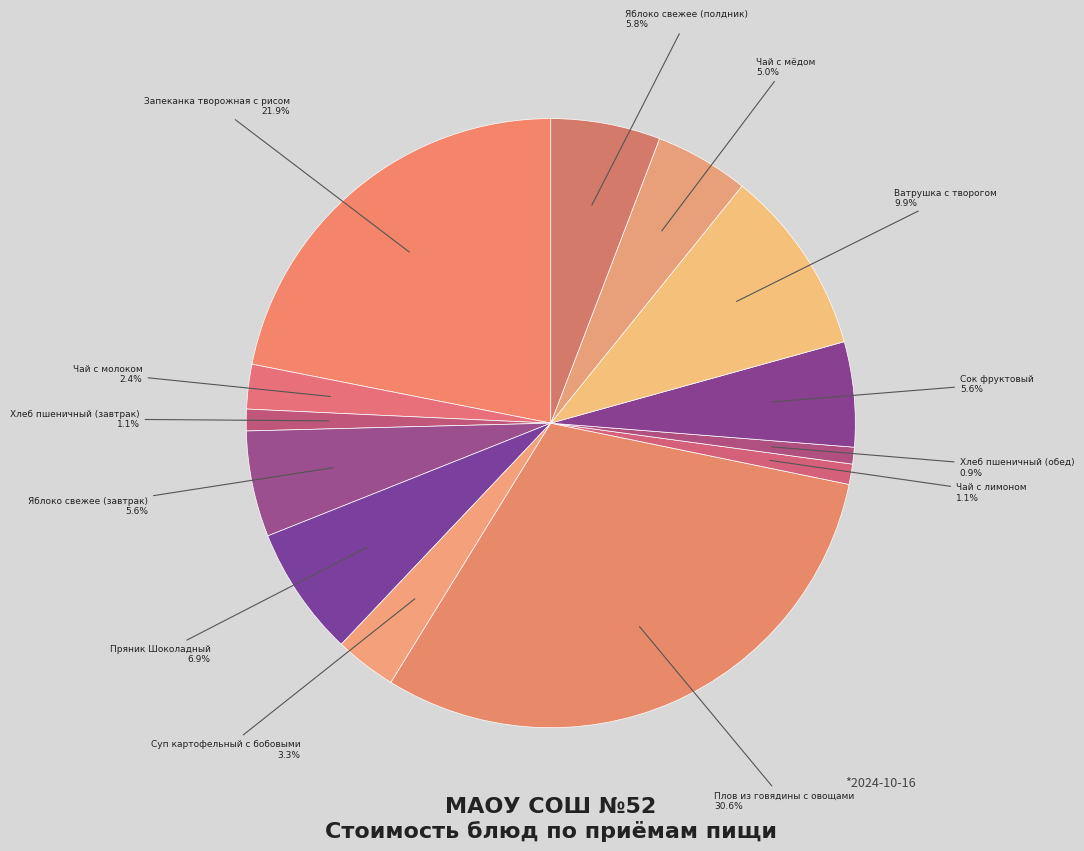

How many segments does this pie chart have?

13